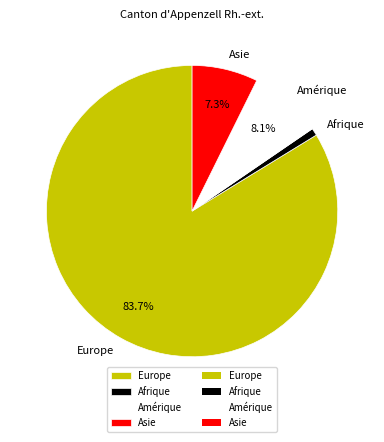

How many slices are in this pie chart?

4